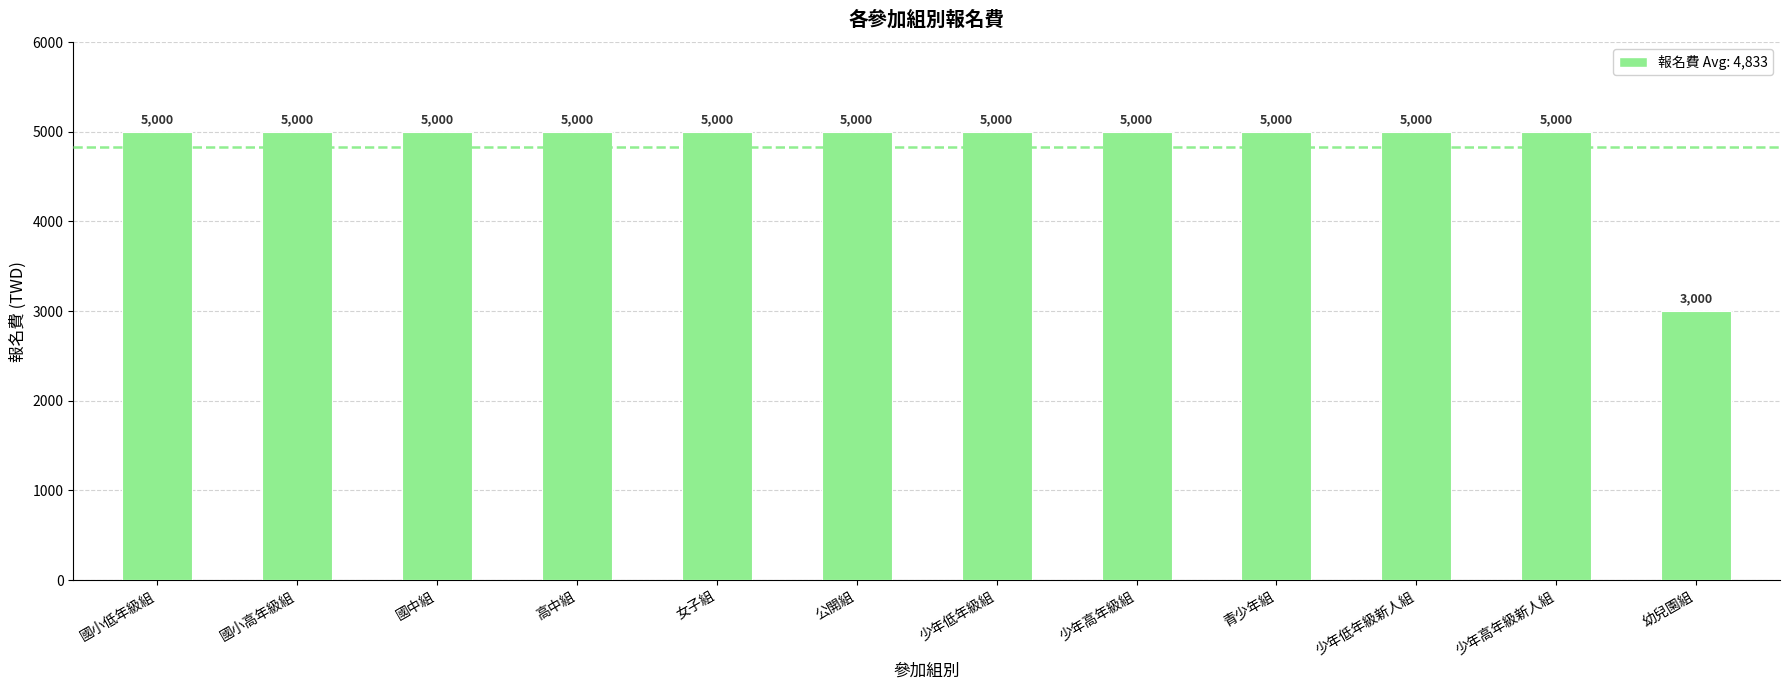

What value does the data have at 國小高年級組?

5000